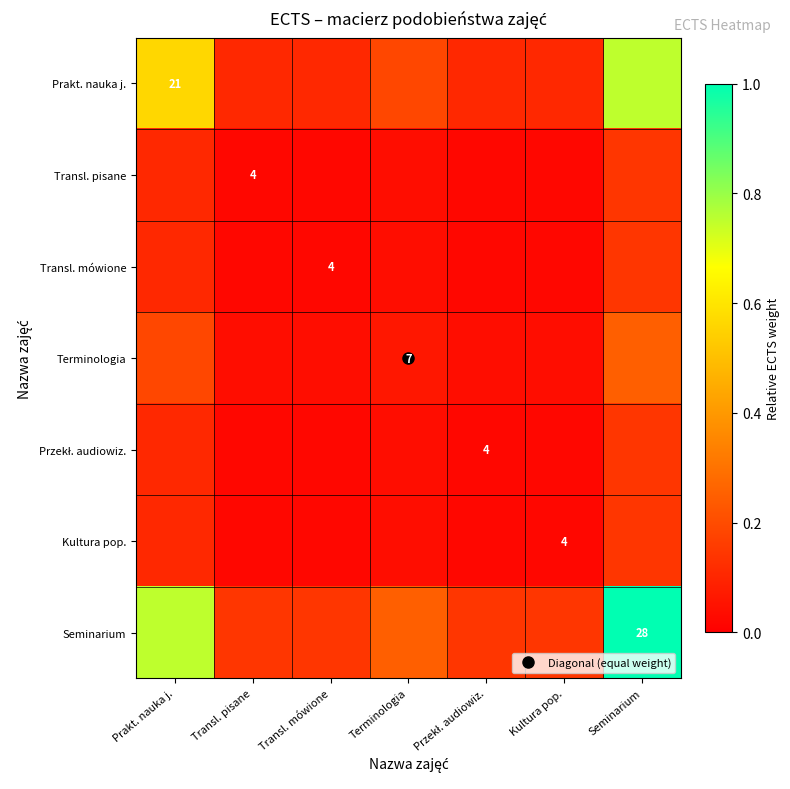

Which series has the widest spread of values?

Seminarium